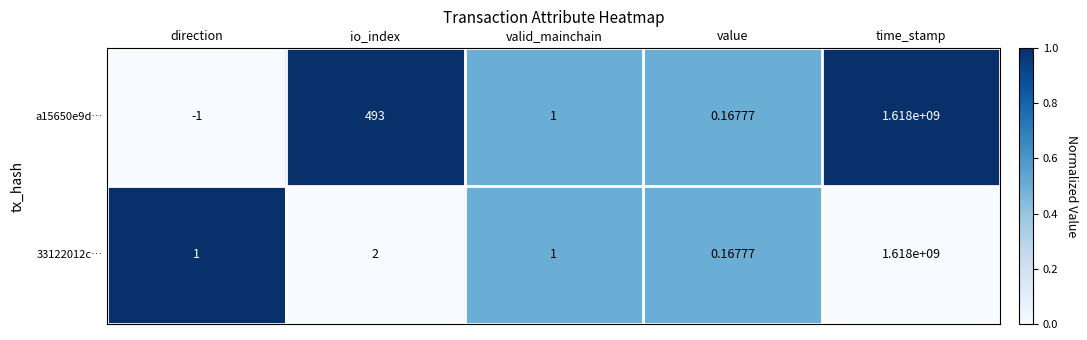

Which category has the highest value across all series?

time_stamp